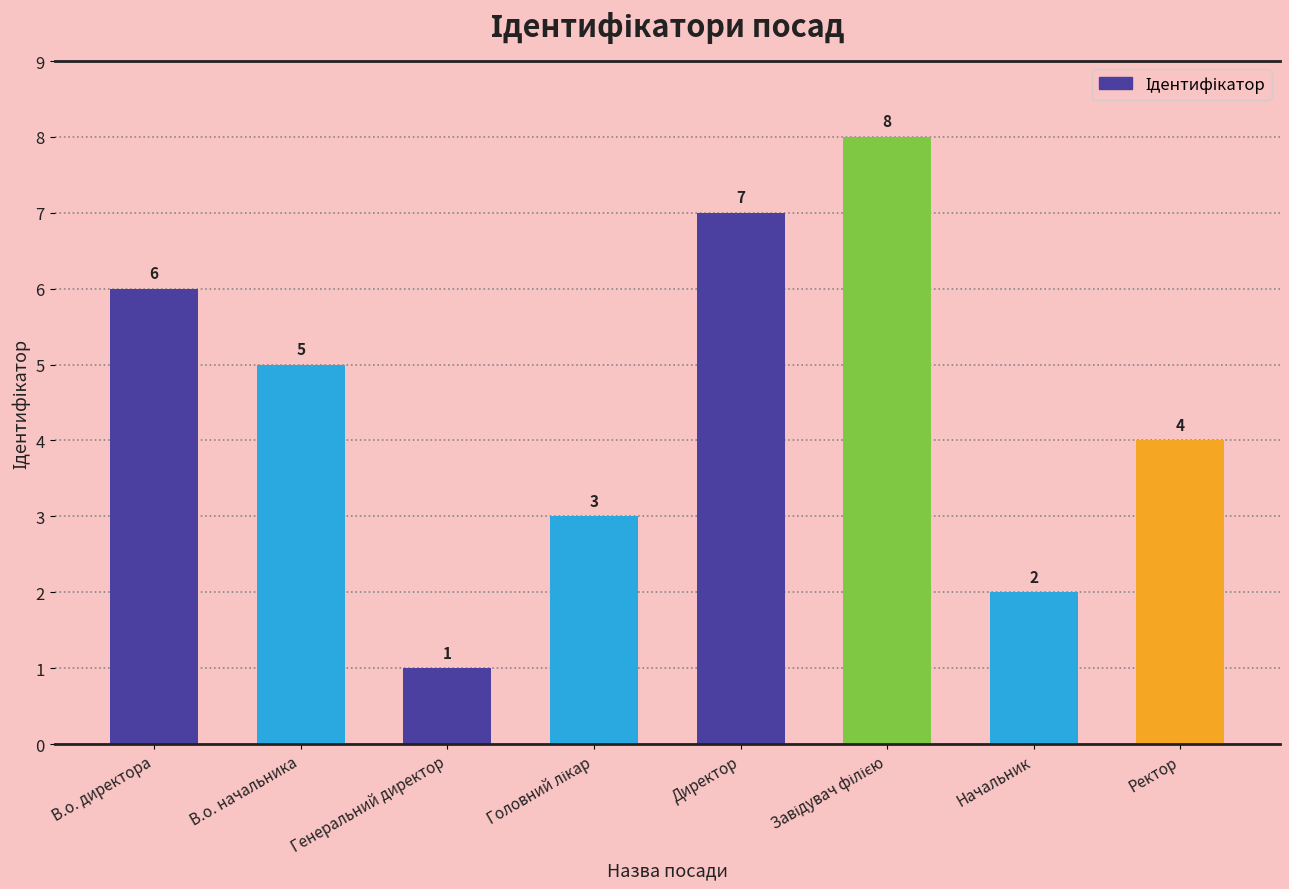

Reading left to right, what are all the values shown in this chart?

6	5	1	3	7	8	2	4